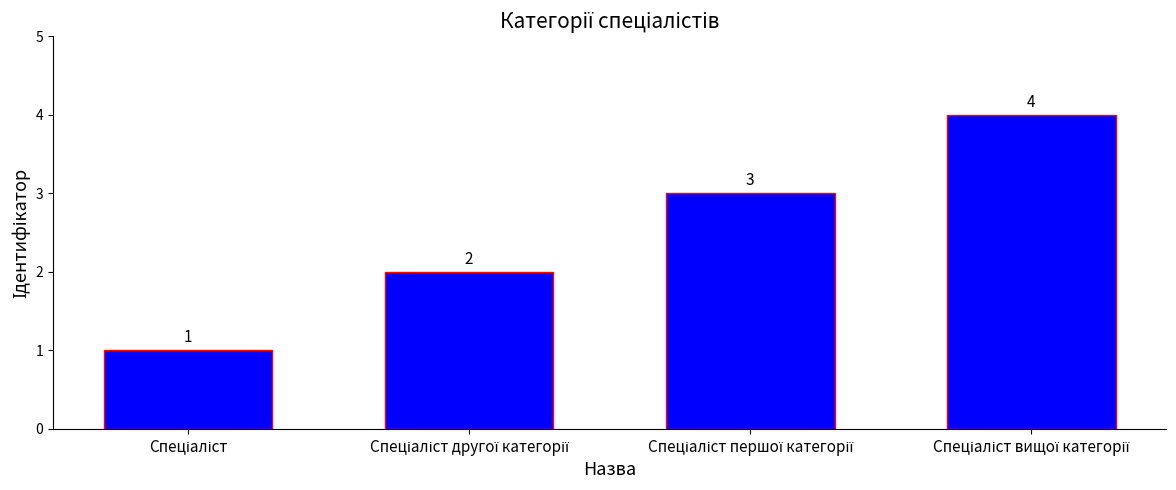

How many values are between 2 and 4?

3